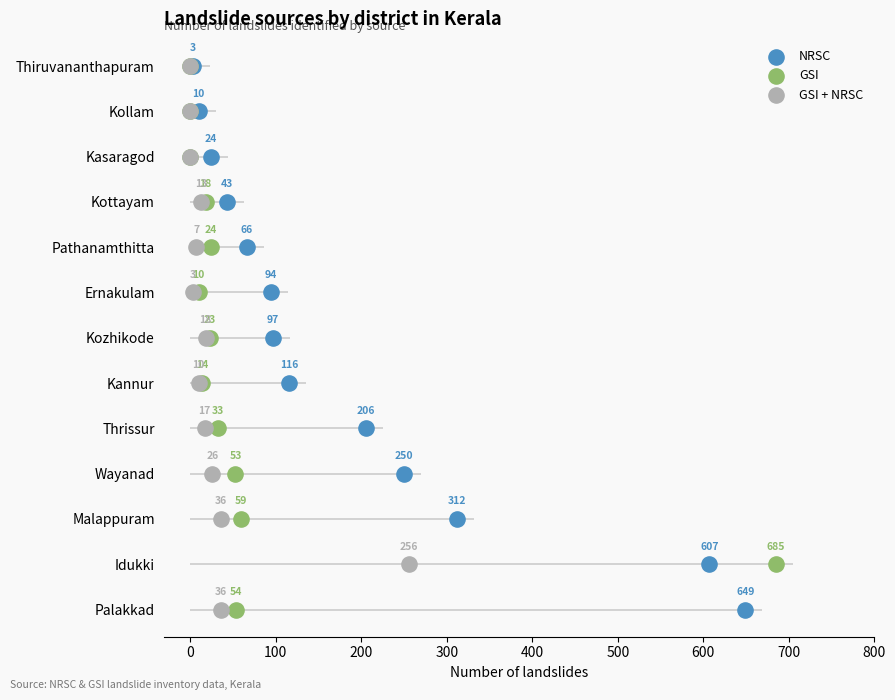

Which series has the widest spread of Y values?

NRSC